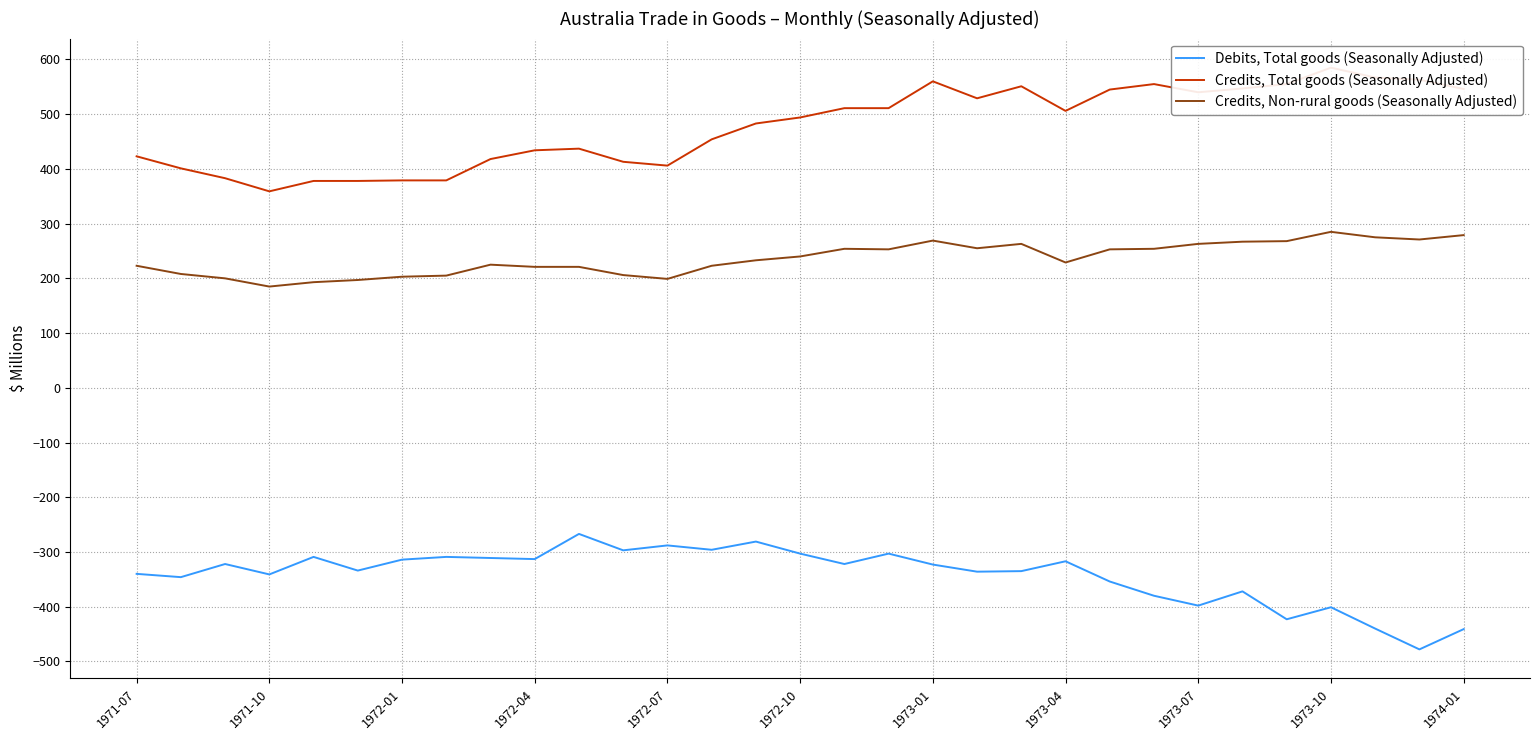

What is the minimum value for Debits, Total goods (Seasonally Adjusted)?

-478